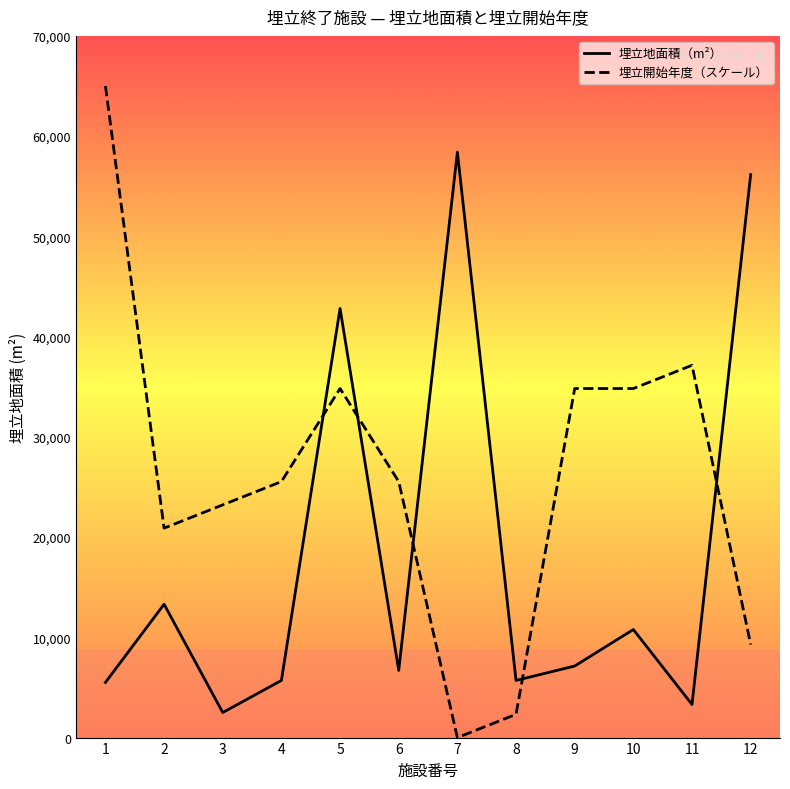

The value of 埋立地面積（m²） at 4 is 5700.0. True or false?

True